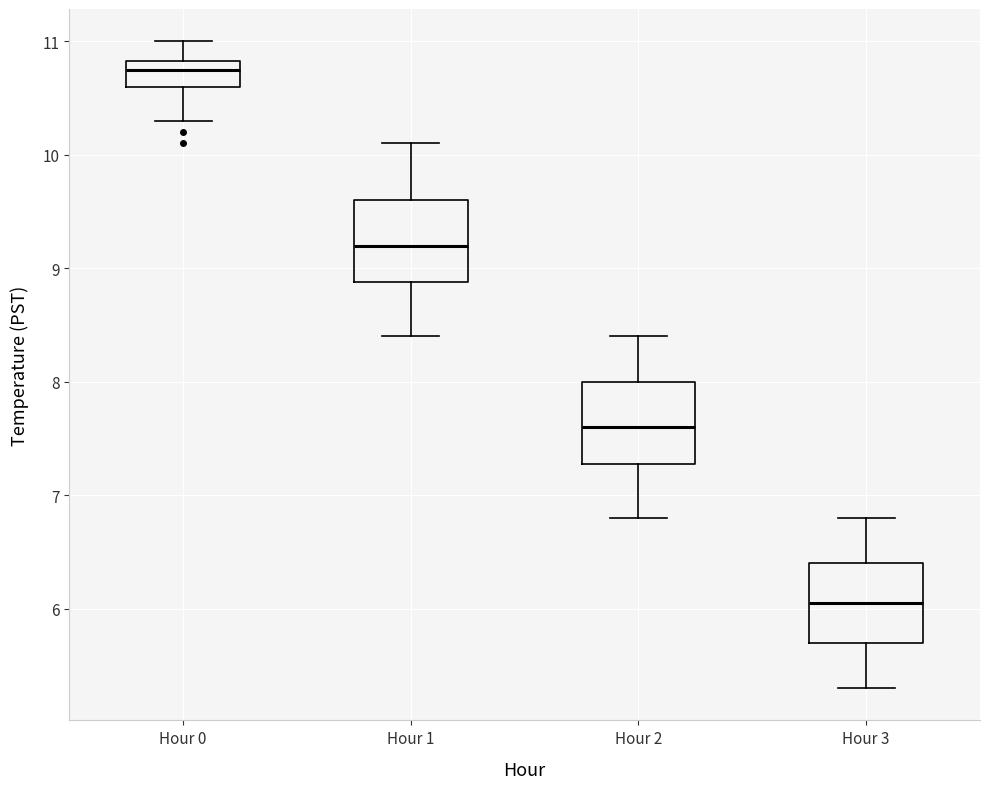

Reading left to right, transcribe this box plot: for each box, give where its median line is, the range the box spans, and where its two whiskers end, as read against the y-axis. The values are not printed on the chart, so give them approximately, as read against the axis.

Hour 0: median 10.8 (just below the box's upper edge), box 10.6 to 10.8, whiskers 10.3 to 11.0
Hour 1: median 9.2, box 8.9 to 9.6, whiskers 8.4 to 10.1
Hour 2: median 7.6, box 7.3 to 8.0, whiskers 6.8 to 8.4
Hour 3: median 6.1, box 5.7 to 6.4, whiskers 5.3 to 6.8